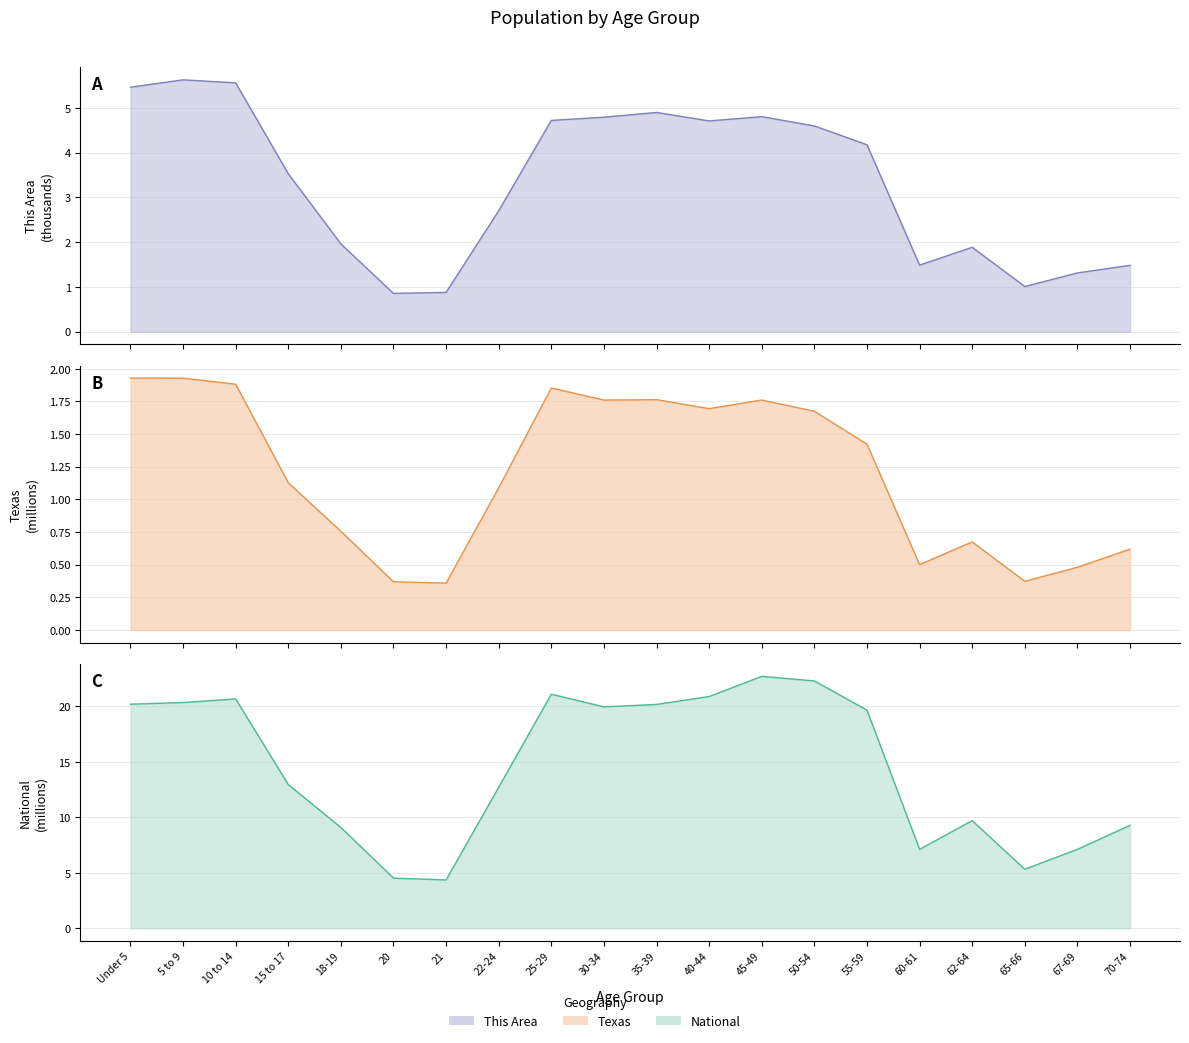

At which category is the sum across all series the highest?

45-49